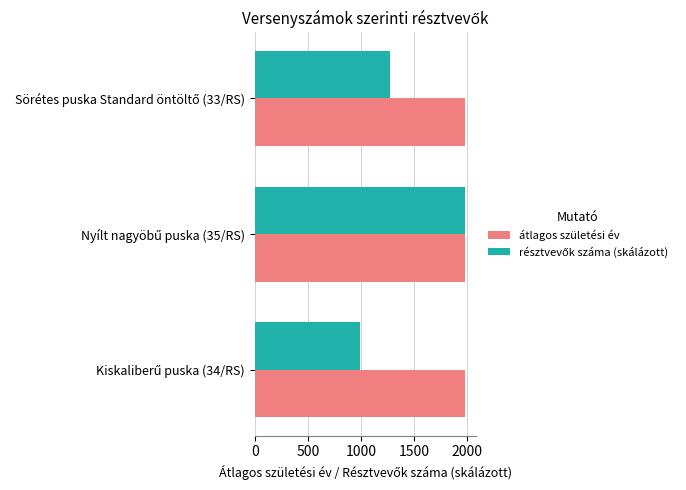

What is the lowest value of the átlagos születési év series?

1978.0